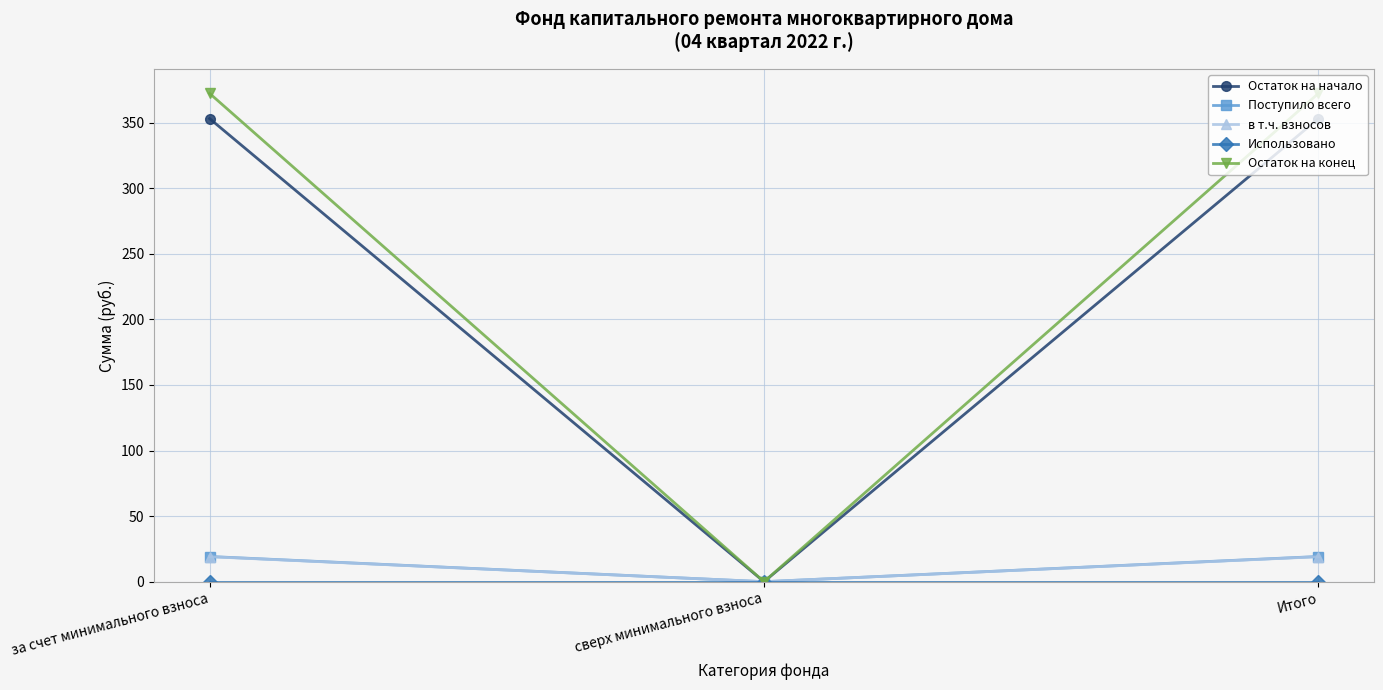

What is the highest value of the в т.ч. взносов series?

19.1